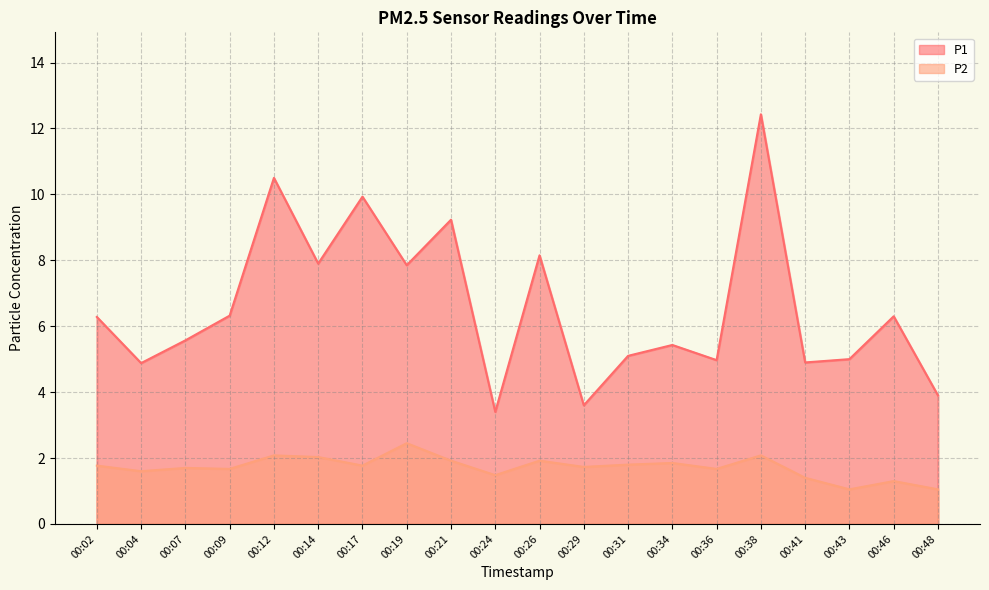

At which label does P1 reach its minimum?

00:24